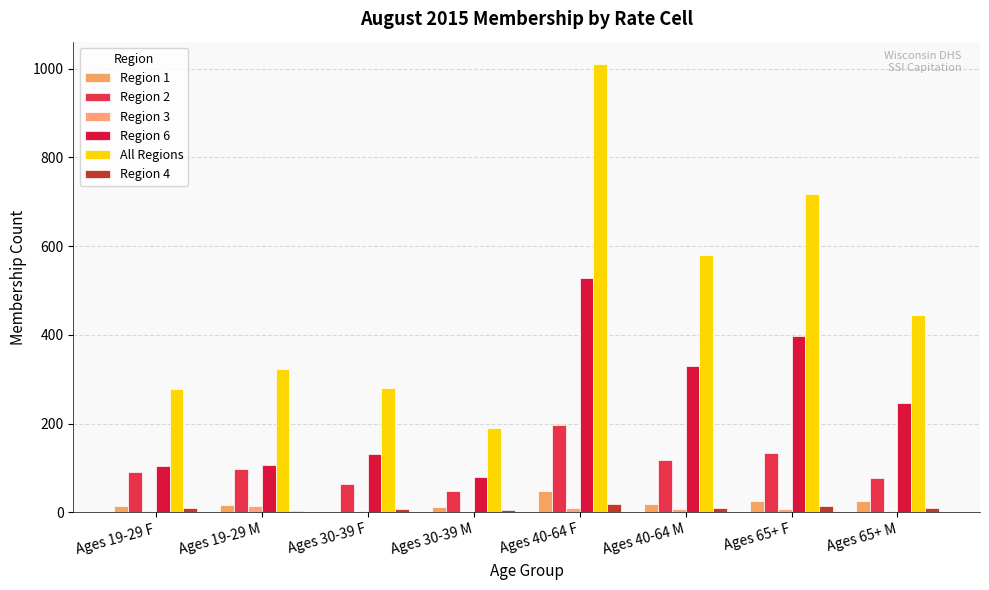

Which series has the largest total across all categories?

All Regions